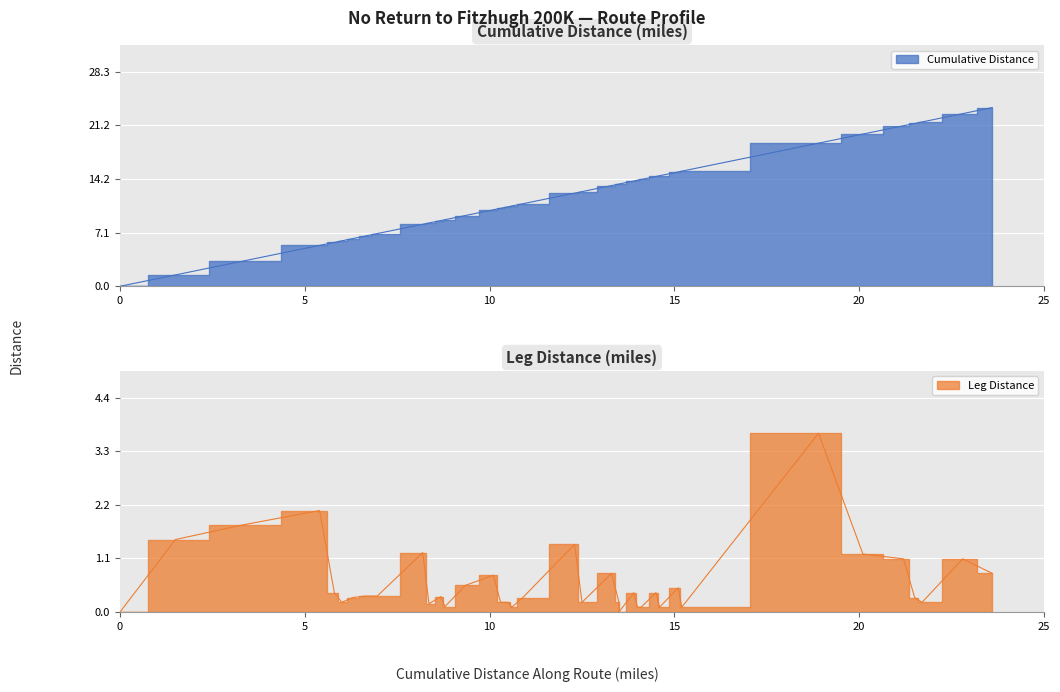

What is the maximum value shown in the chart?

23.6